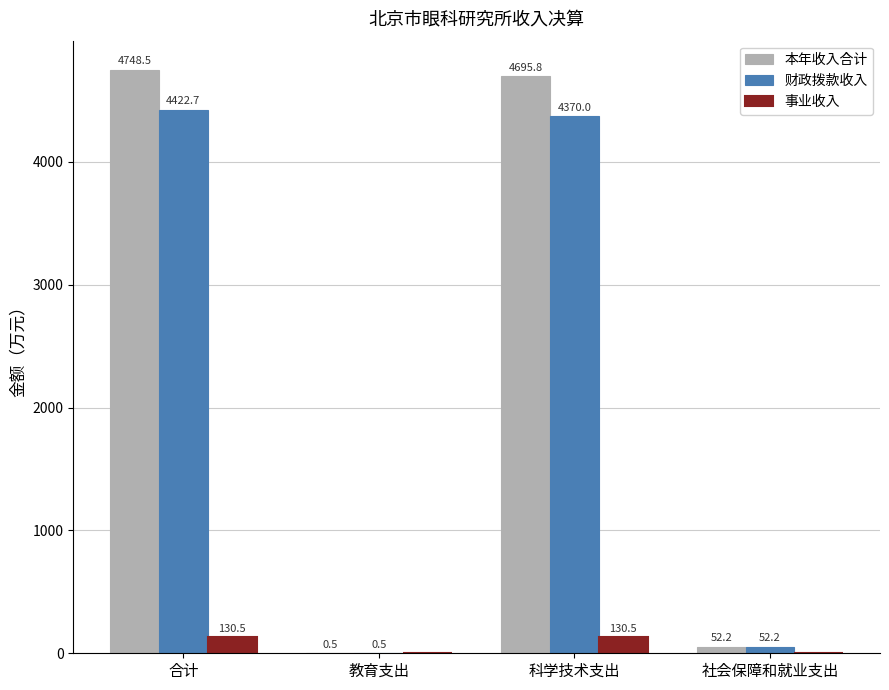

Which series has the widest spread of values?

本年收入合计